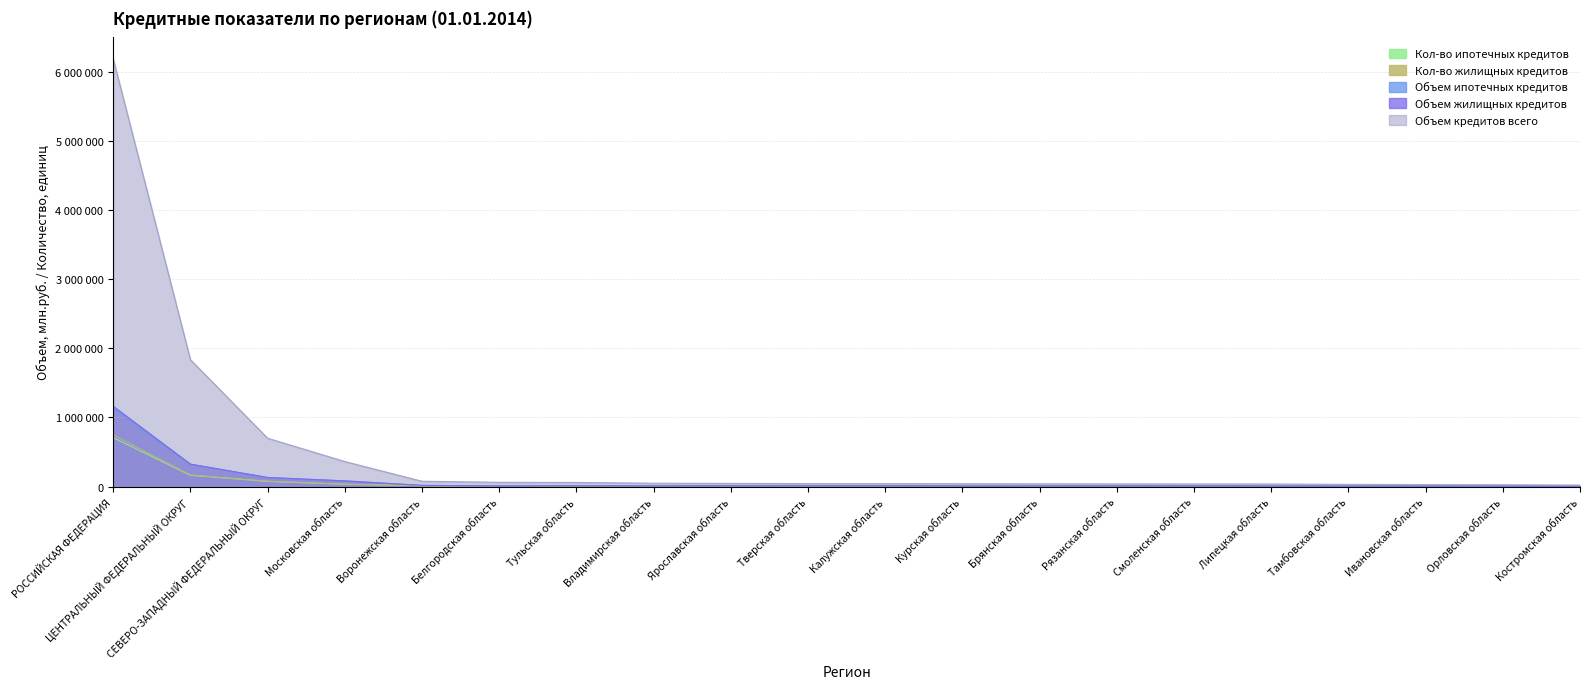

Where is Кол-во ипотечных кредитов nearest to the value 568396?

ЦЕНТРАЛЬНЫЙ ФЕДЕРАЛЬНЫЙ ОКРУГ